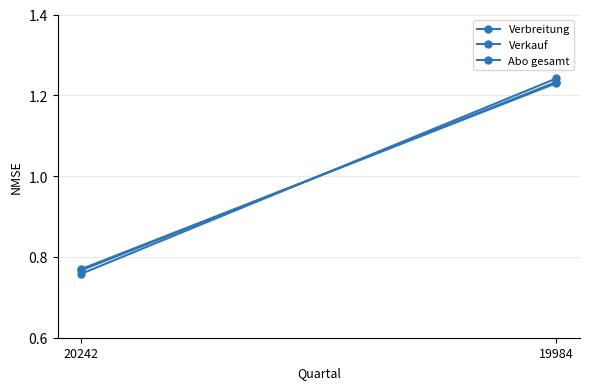

What is the difference between the Abo gesamt values at 19984 and 20242?

0.5